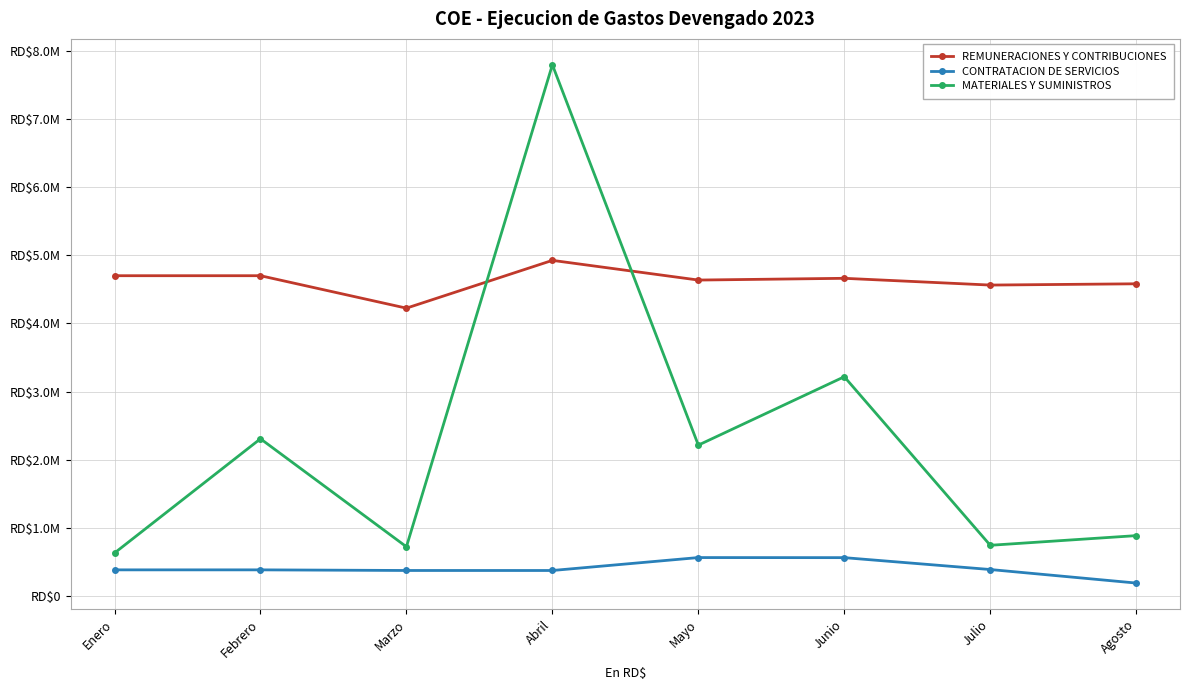

What are all the series names shown in the legend?

REMUNERACIONES Y CONTRIBUCIONES, CONTRATACION DE SERVICIOS, MATERIALES Y SUMINISTROS